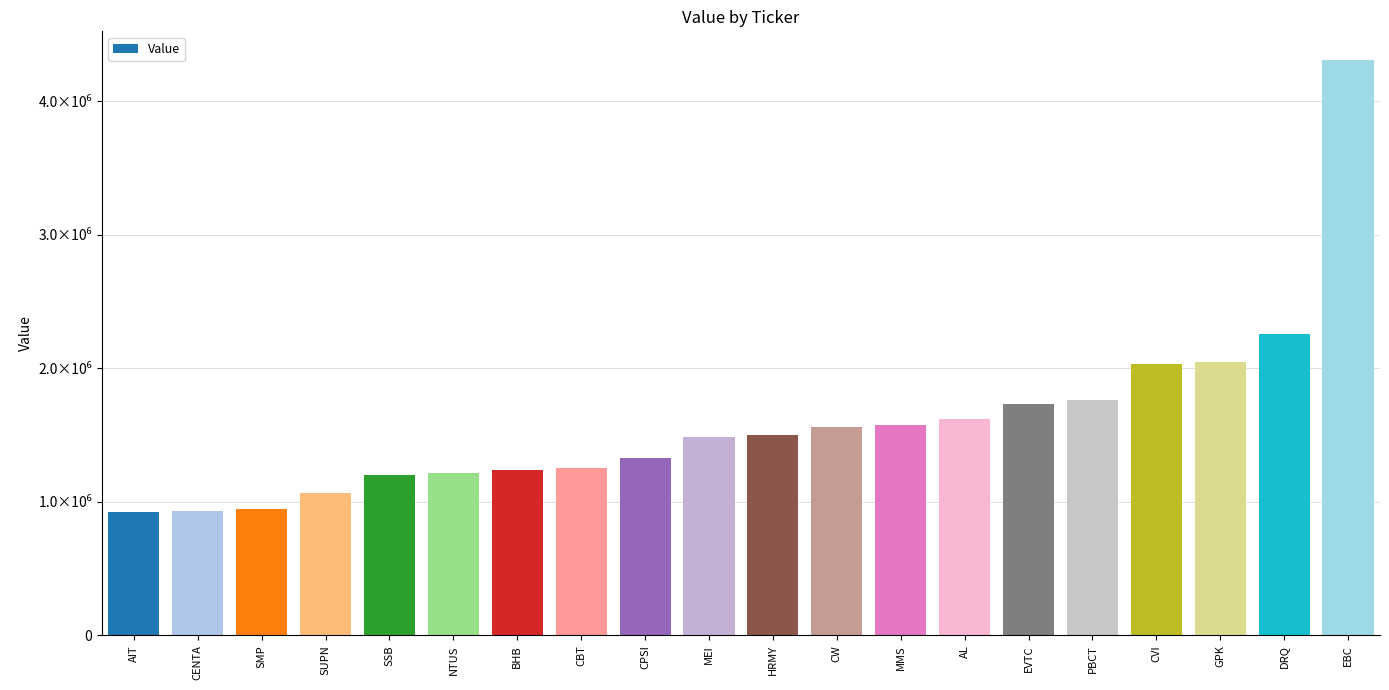

What is the maximum value shown in the chart?

4308000